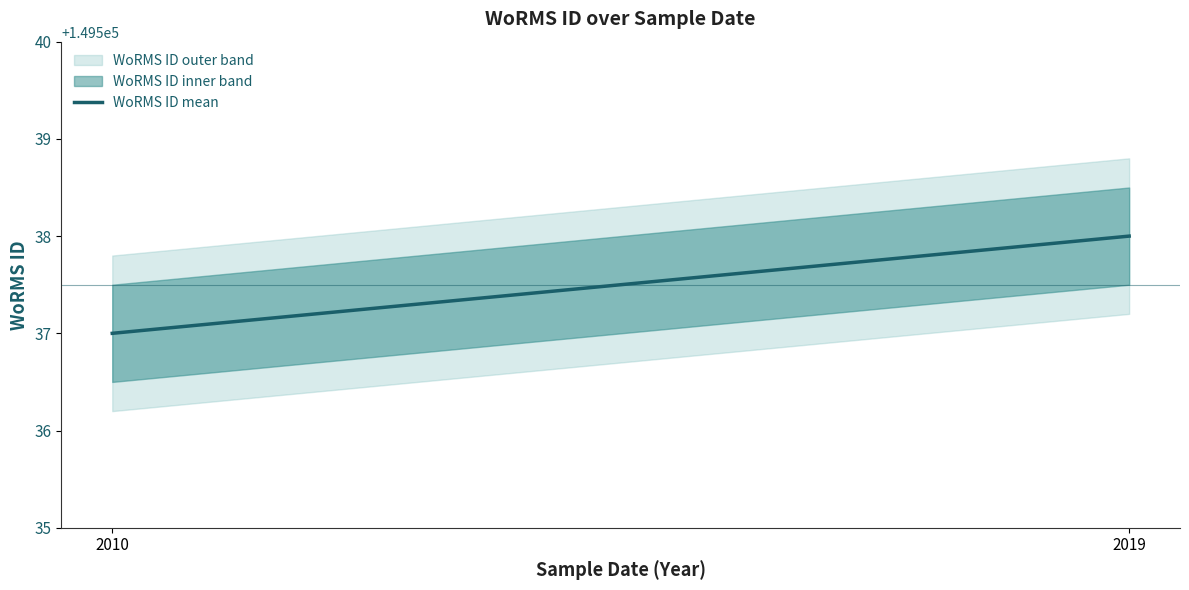

What is the ratio of the value at 2010 to the value at 2019?

1.0